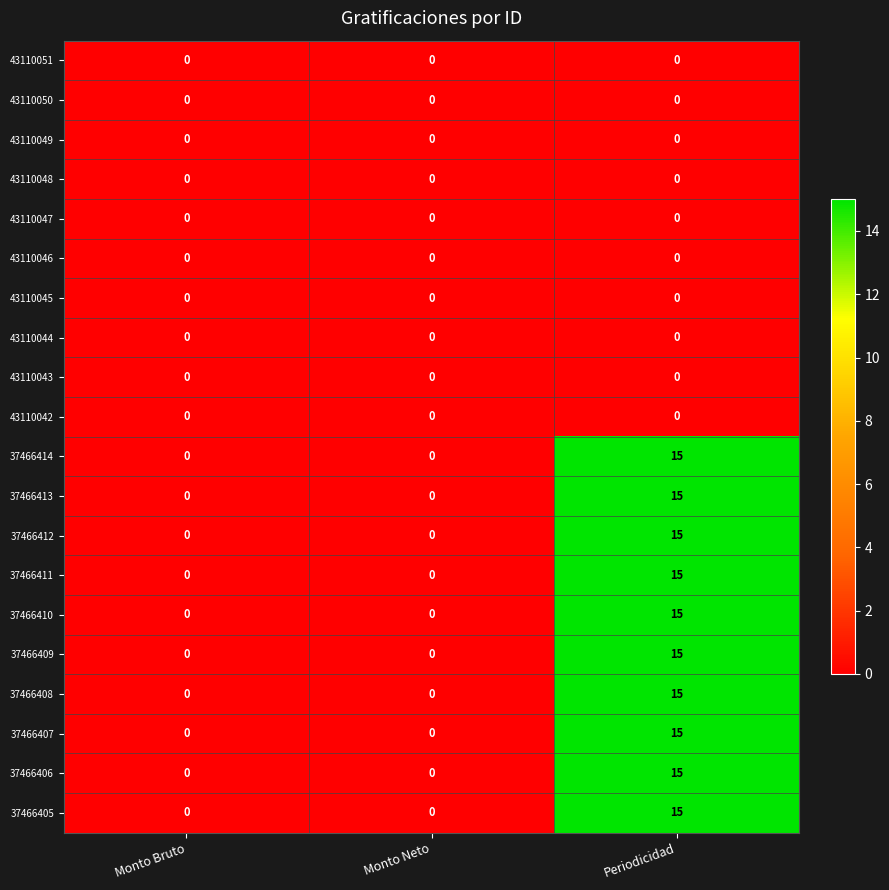

What is the difference between the highest and lowest values at Periodicidad?

15